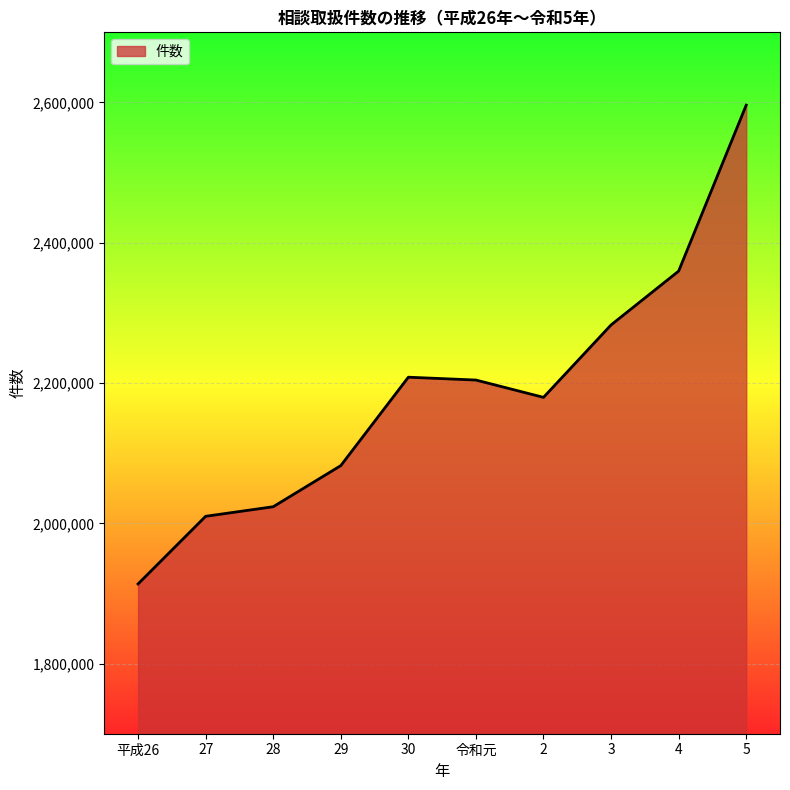

What is the approximate value at 2, to the nearest 100?

2179600